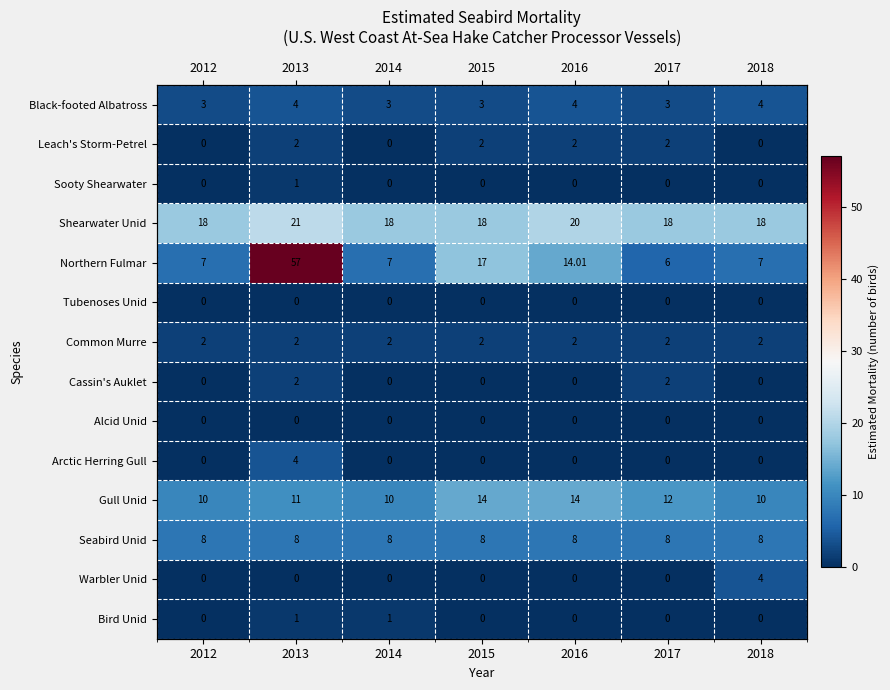

What is the difference between the highest and lowest values at 2012?

18.0